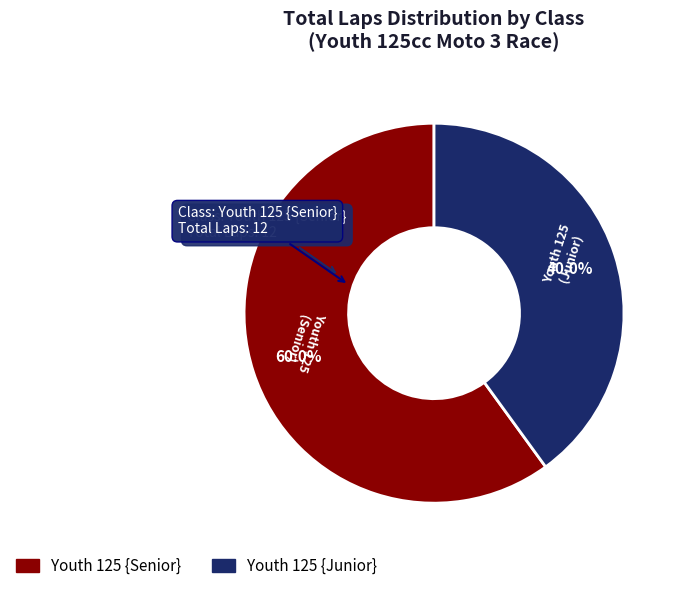

To the nearest percent, what is the difference between the largest and smallest slice percentages?

20%